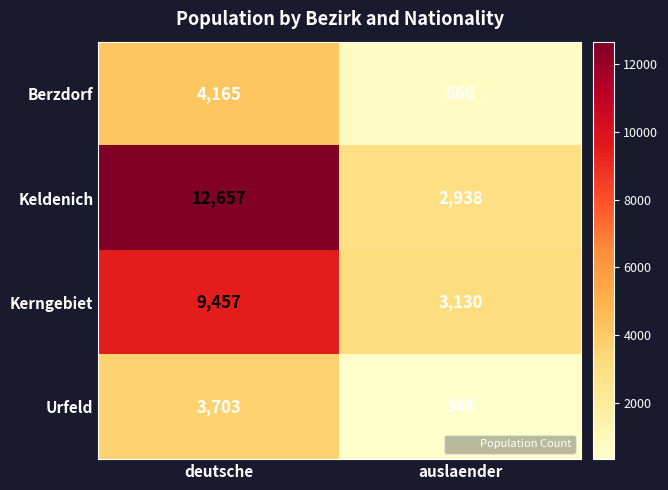

At which category does the chart reach its minimum across all series?

auslaender